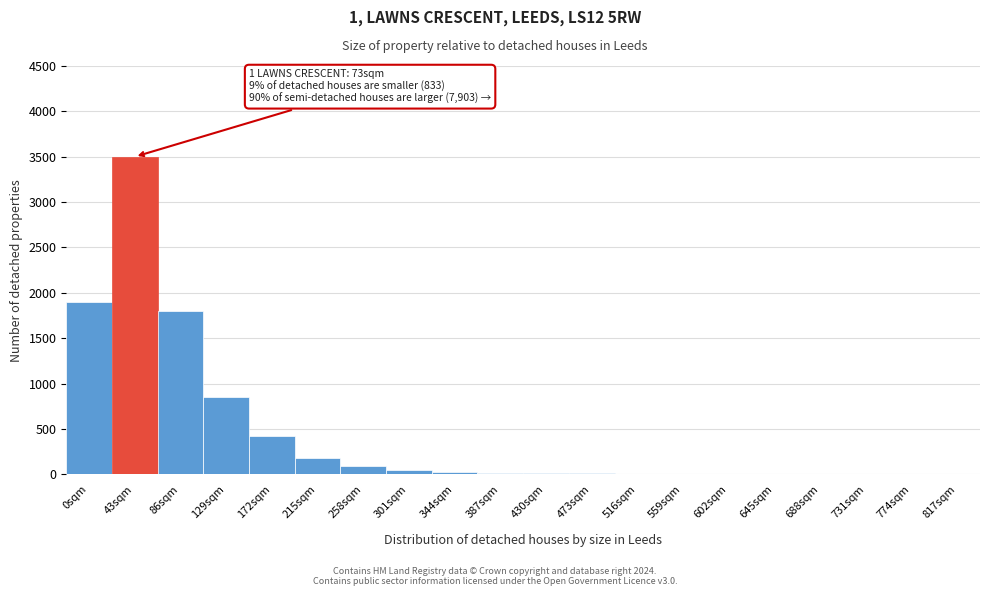

What is the maximum value shown in the chart?

3500